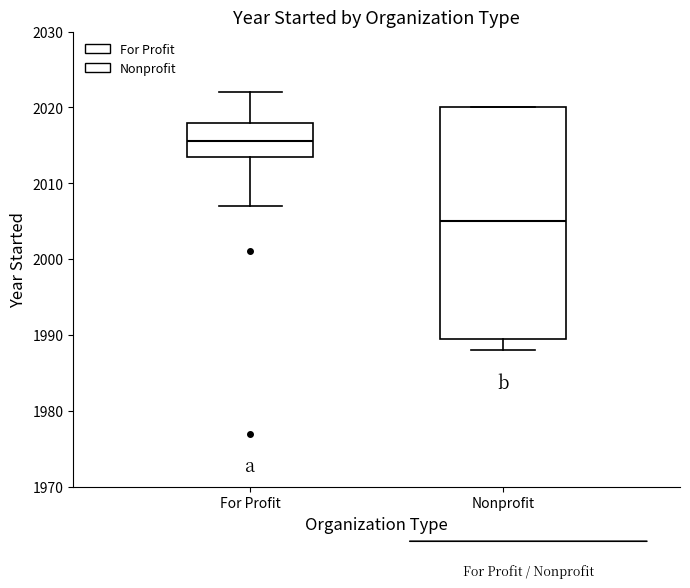

Where does the lower whisker of the box for Nonprofit end on the y-axis? The values are not printed on the chart, so give them approximately, as read against the axis.

1988